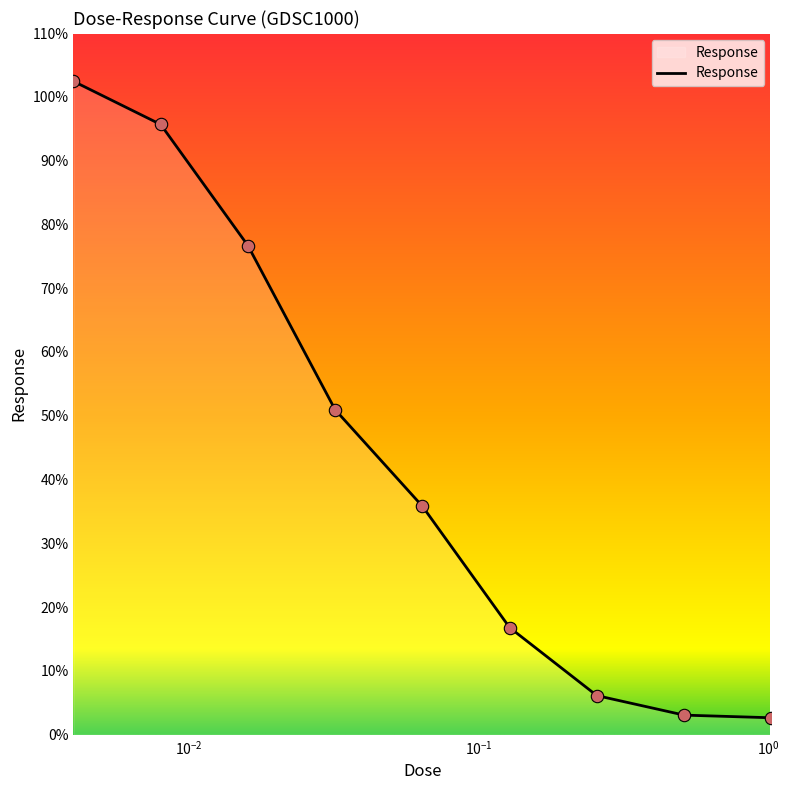

What is the minimum value shown in the chart?

2.7